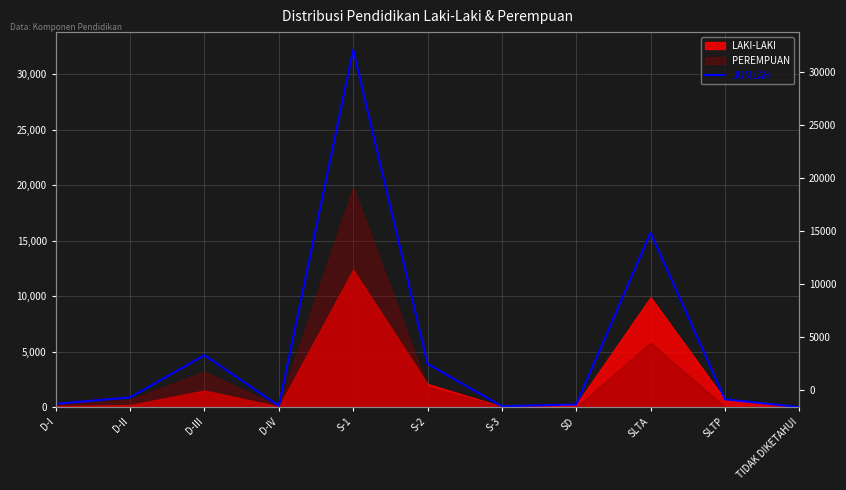

List the labels in order of value, smallest first.

TIDAK DIKETAHUI, S-3, D-IV, SD, D-I, SLTP, D-II, S-2, D-III, SLTA, S-1